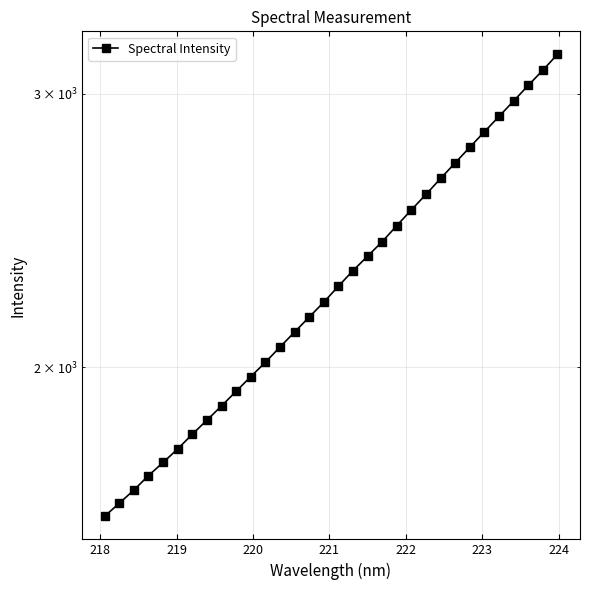

What is the smallest value displayed?

1603.8